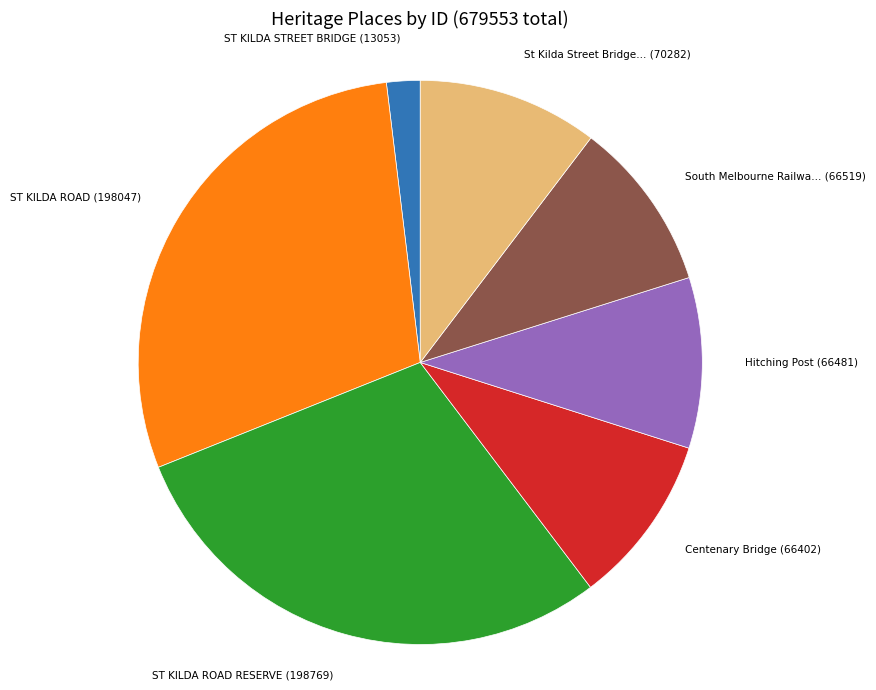

Does any single category account for the majority?

No